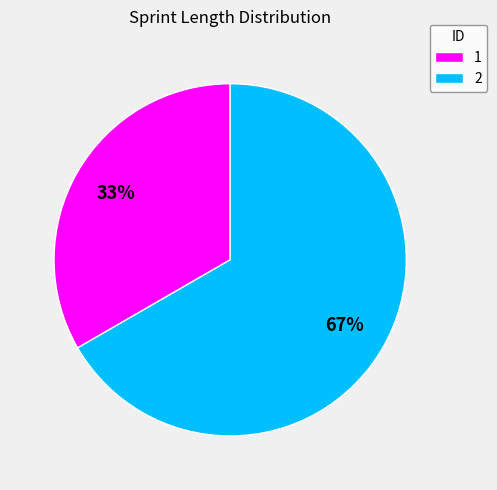

To the nearest percent, what portion does 2 represent?

67%